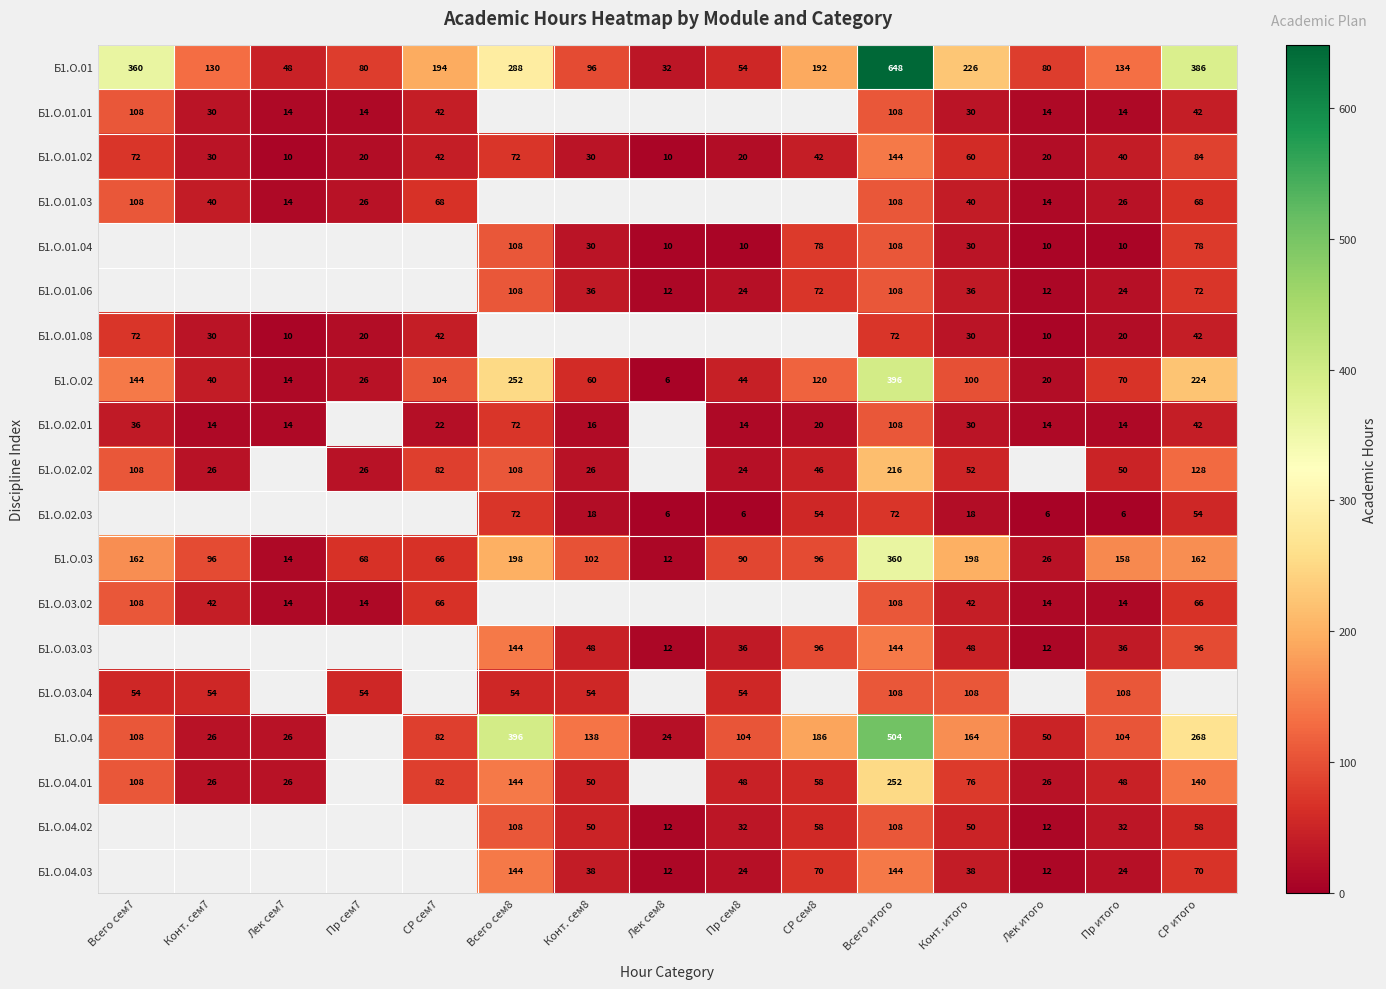

At which label does Б1.О.03 reach its minimum?

Лек сем8